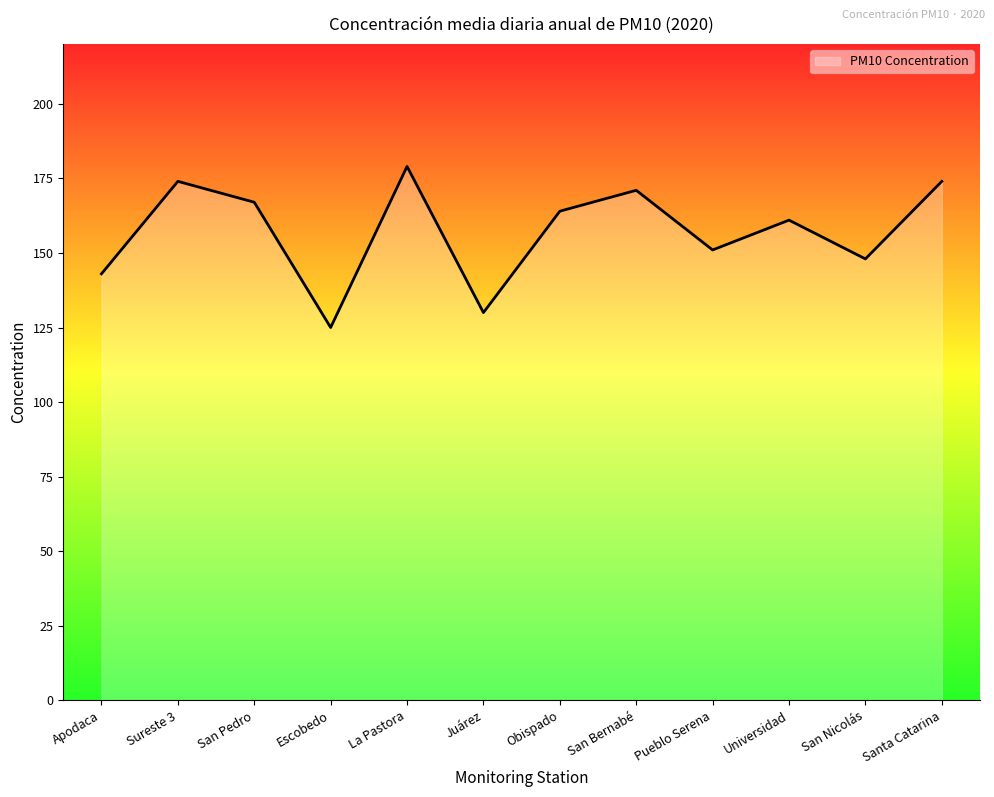

What is the sum of all values?

1887